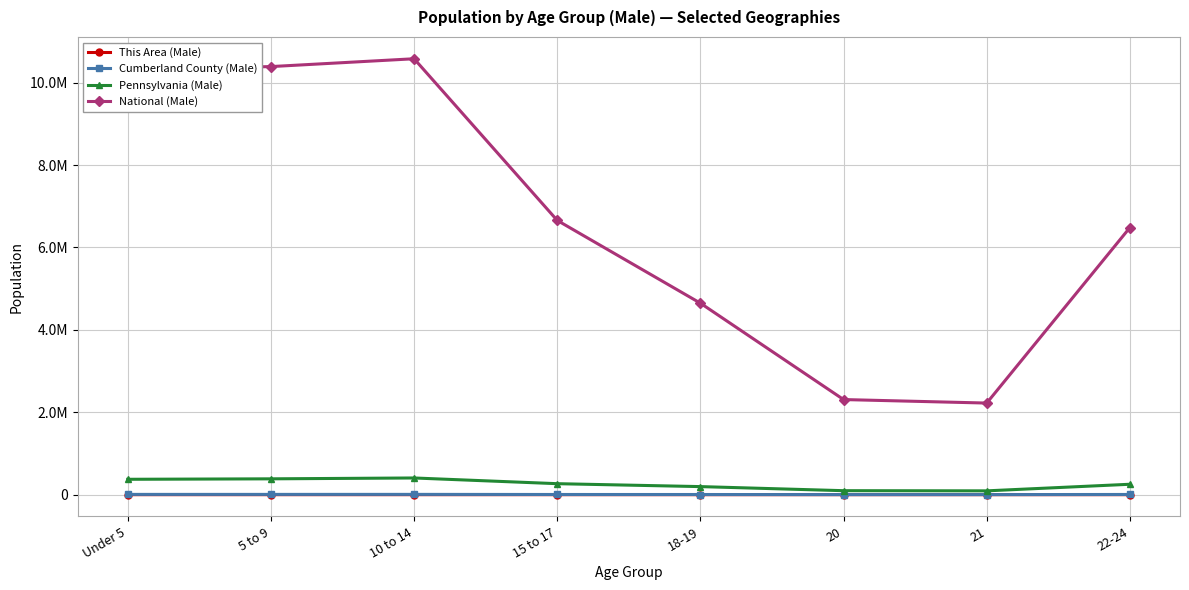

What position from the left is 21?

7